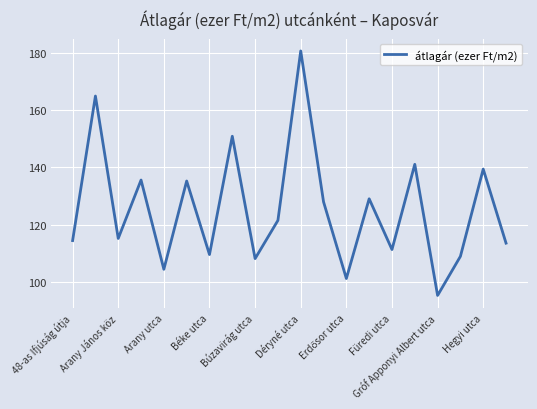

What is the difference between the maximum and minimum values?

85.6